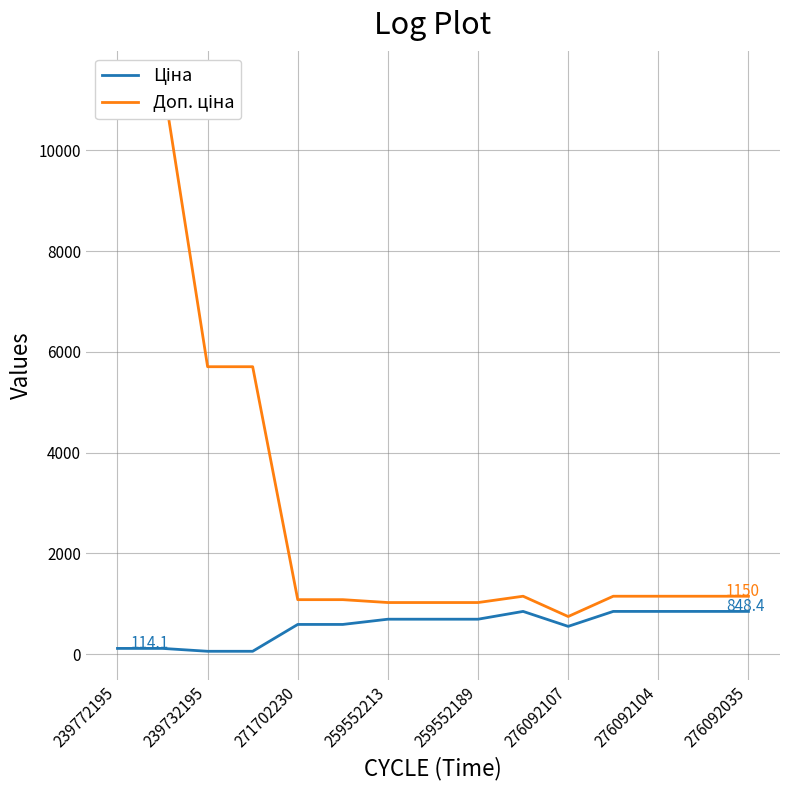

What is the value of the Доп. ціна point at the 8th from the left?

1024.6